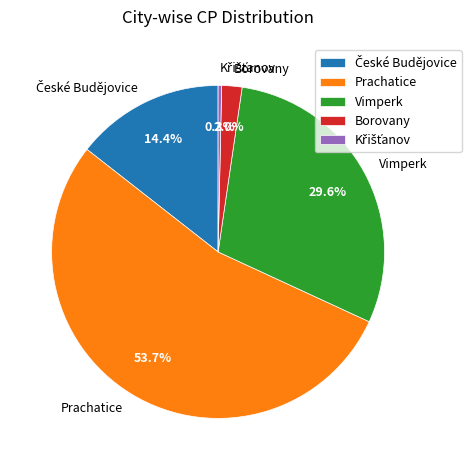

What percentage is NOT represented by Vimperk?

70.4%